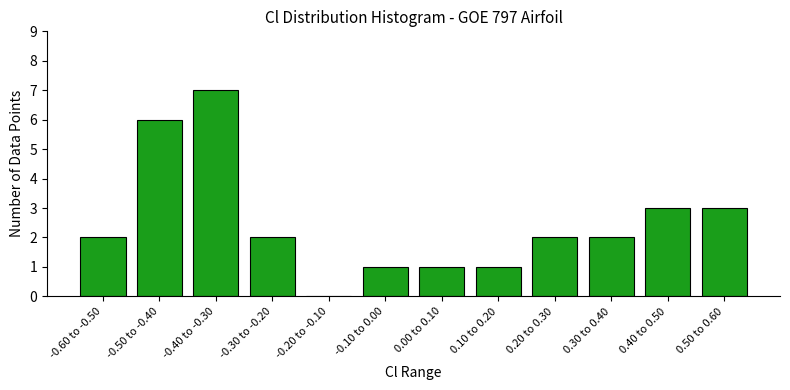

Reading left to right, transcribe all the data shown in this chart.

-0.60 to -0.50=2	-0.50 to -0.40=6	-0.40 to -0.30=7	-0.30 to -0.20=2	-0.20 to -0.10=0	-0.10 to 0.00=1	0.00 to 0.10=1	0.10 to 0.20=1	0.20 to 0.30=2	0.30 to 0.40=2	0.40 to 0.50=3	0.50 to 0.60=3